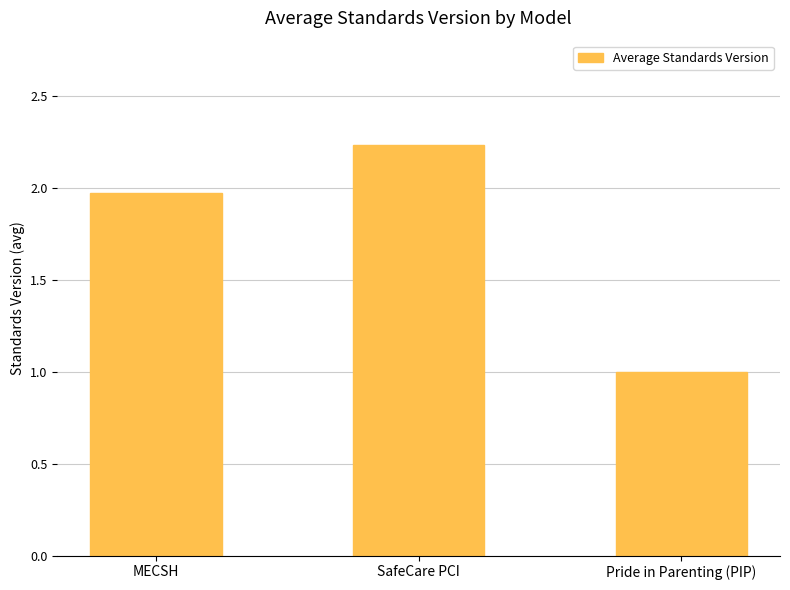

What is the change in value from MECSH to Pride in Parenting (PIP)?

-1.0